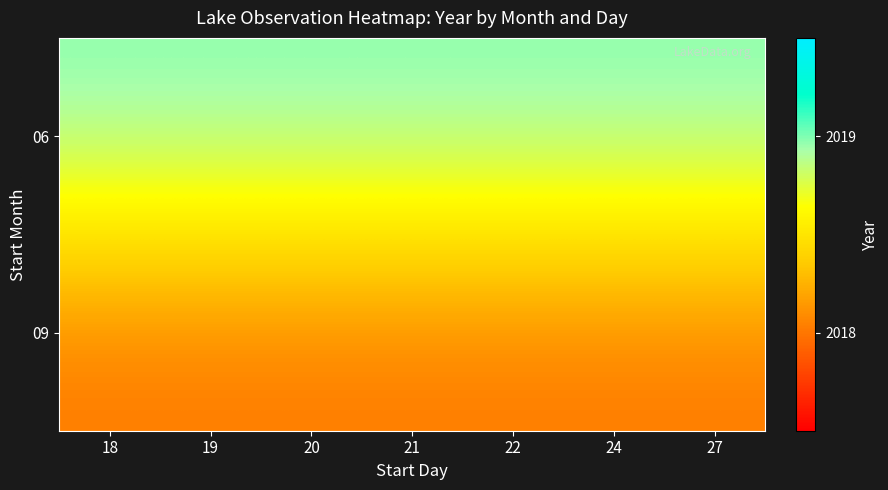

Between 19 and 27, which series saw the biggest shift?

06